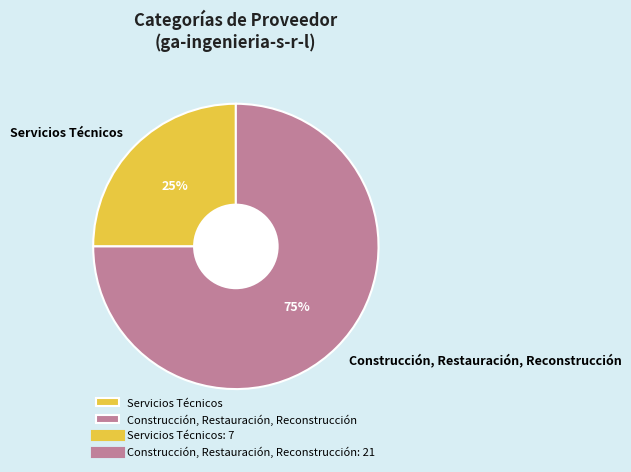

To the nearest percent, what portion does Construcción, Restauración, Reconstrucción represent?

75%